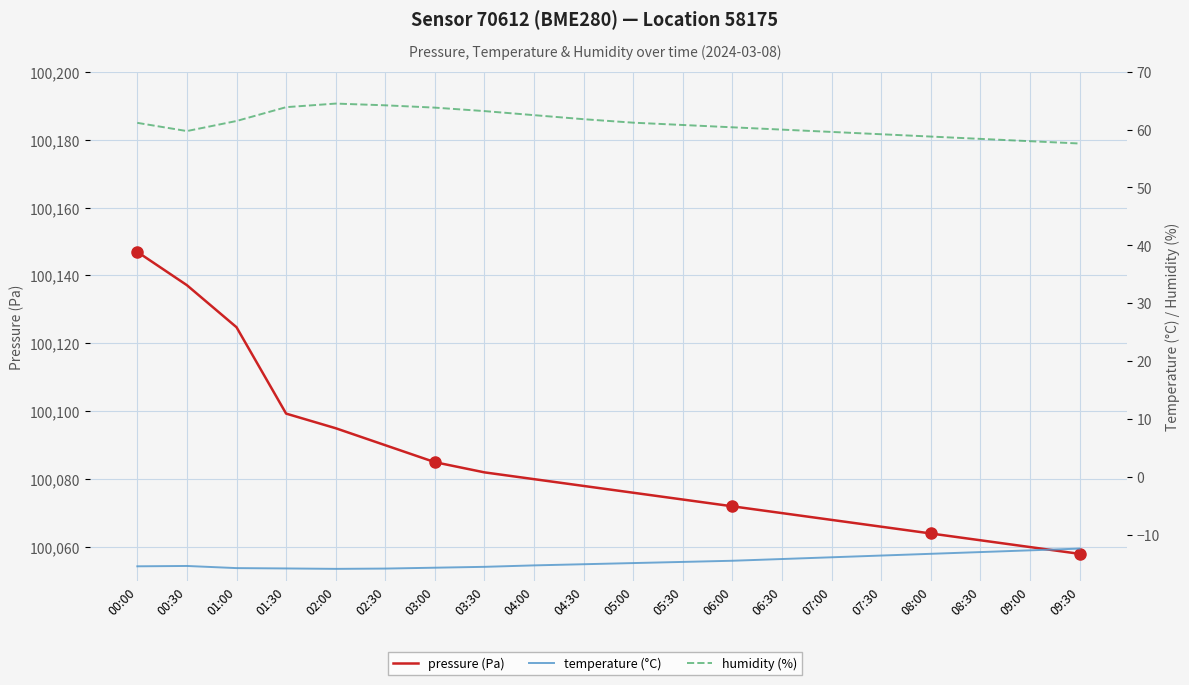

Is it true that pressure (Pa) equals 100078.0 at 04:30?

True